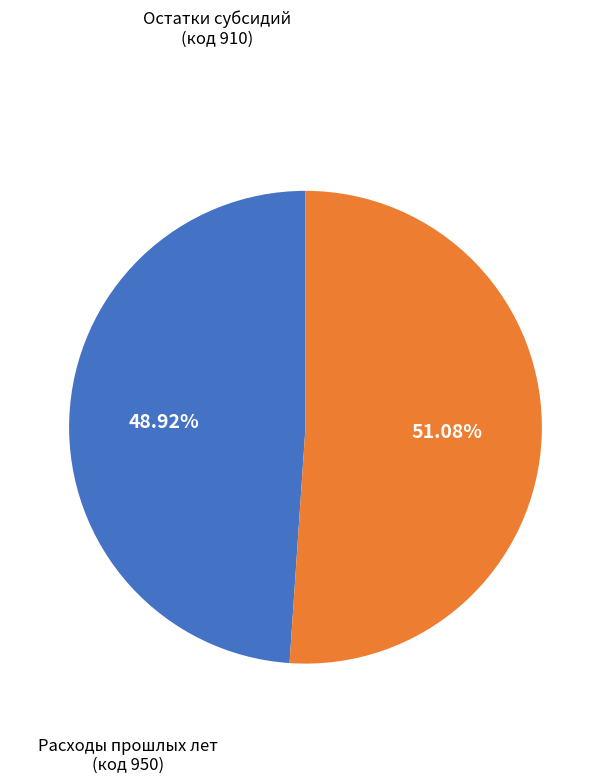

Is there any slice that represents more than half of the pie?

Yes